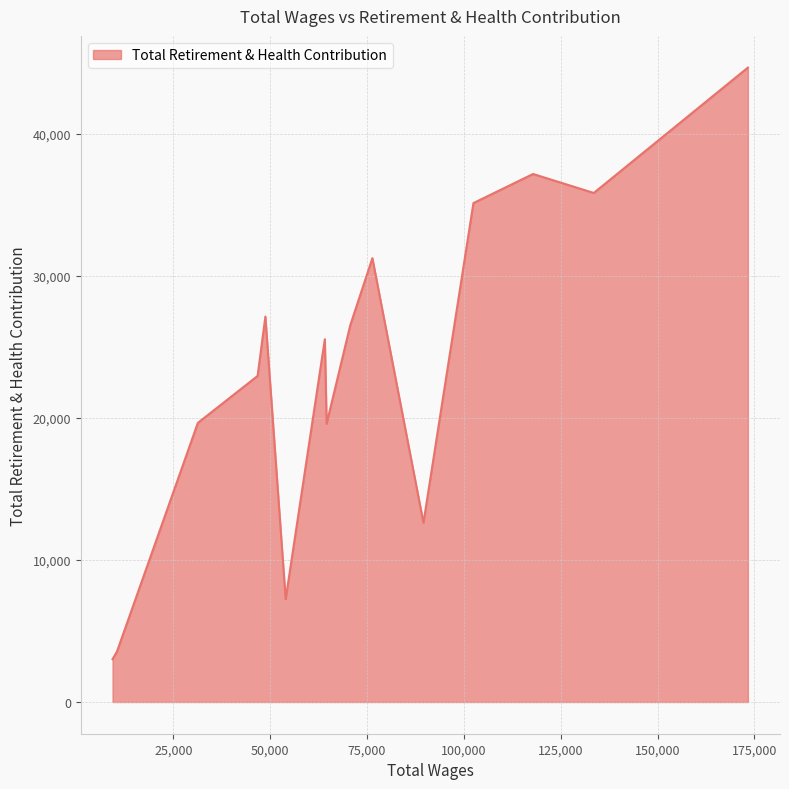

What is the maximum value shown in the chart?

44653